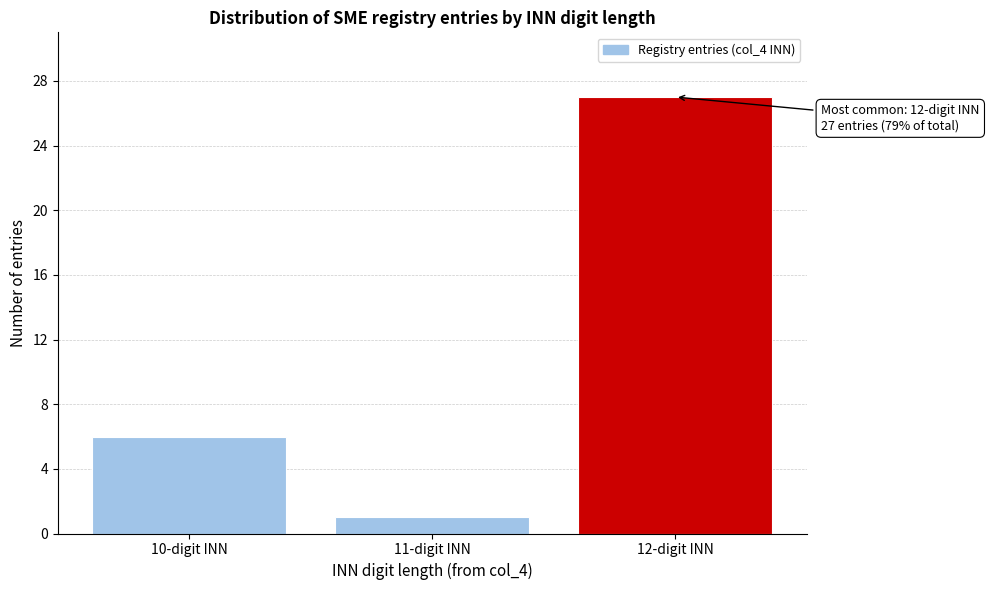

Reading left to right, transcribe all the data shown in this chart.

6	1	27